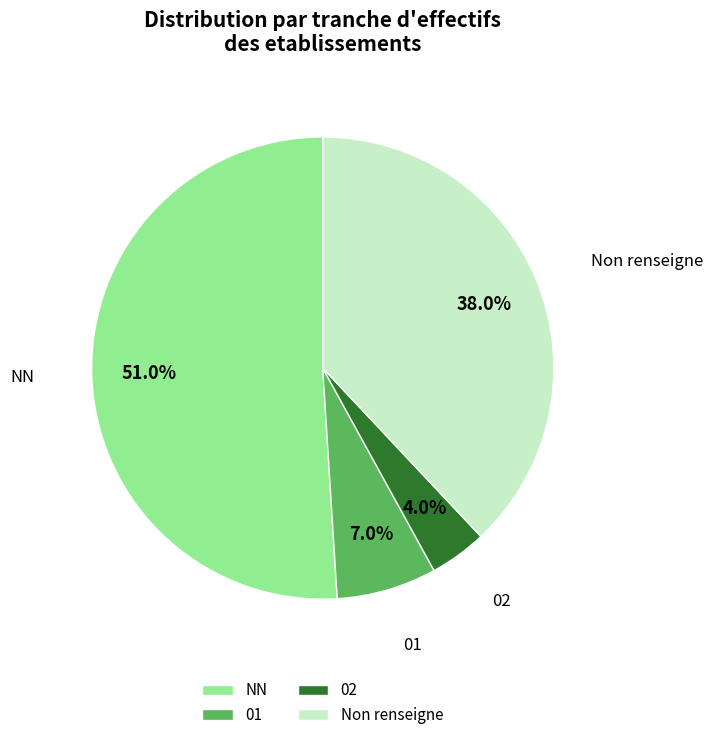

How many slices are in this pie chart?

4